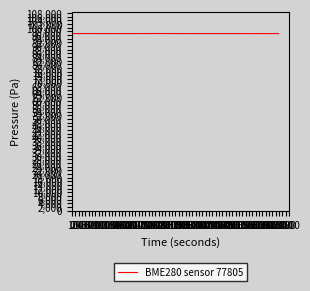

What is the minimum value shown in the chart?

96773.7